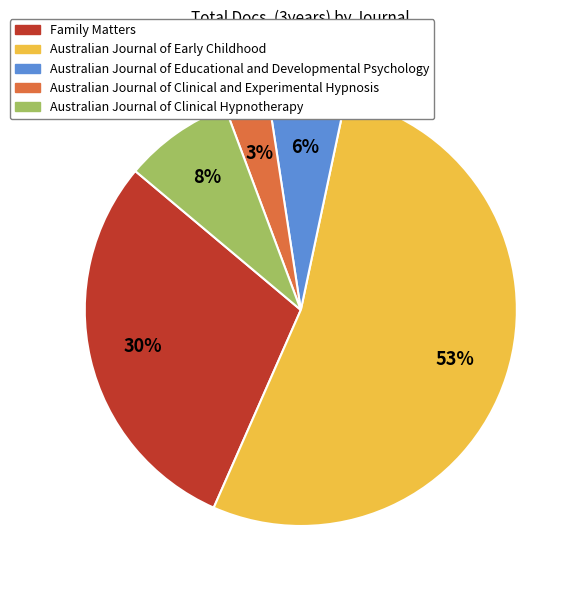

Is there any slice that represents more than half of the pie?

Yes